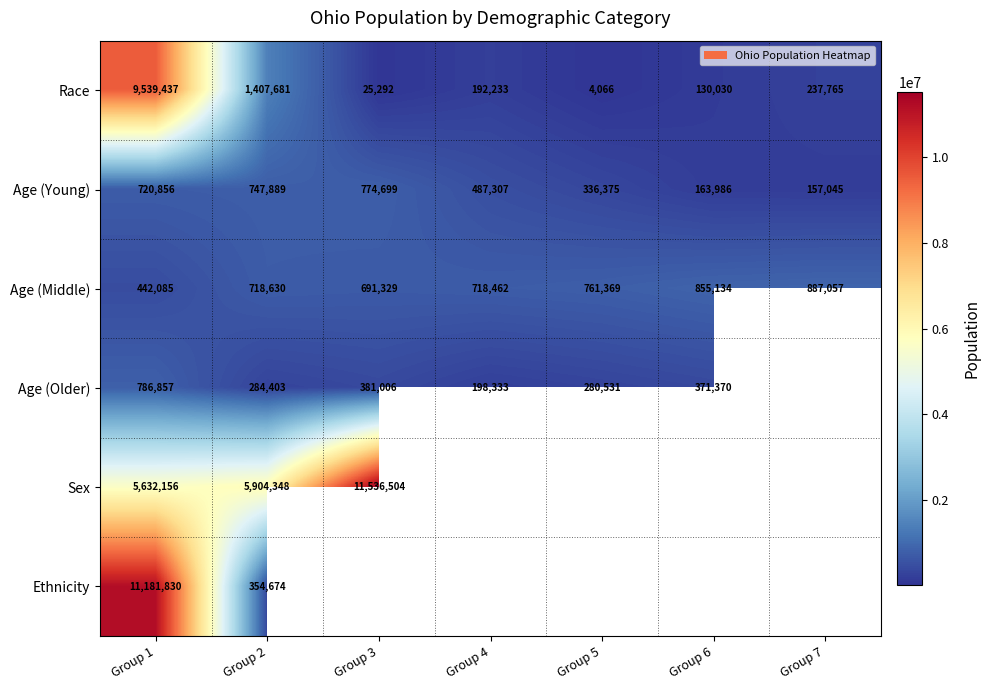

Which has a higher value, Group 3 or Group 1?

Group 1